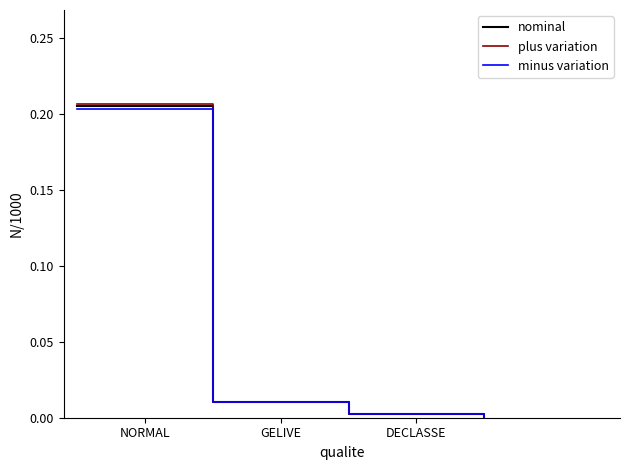

How many positive values does the plus variation series have?

3